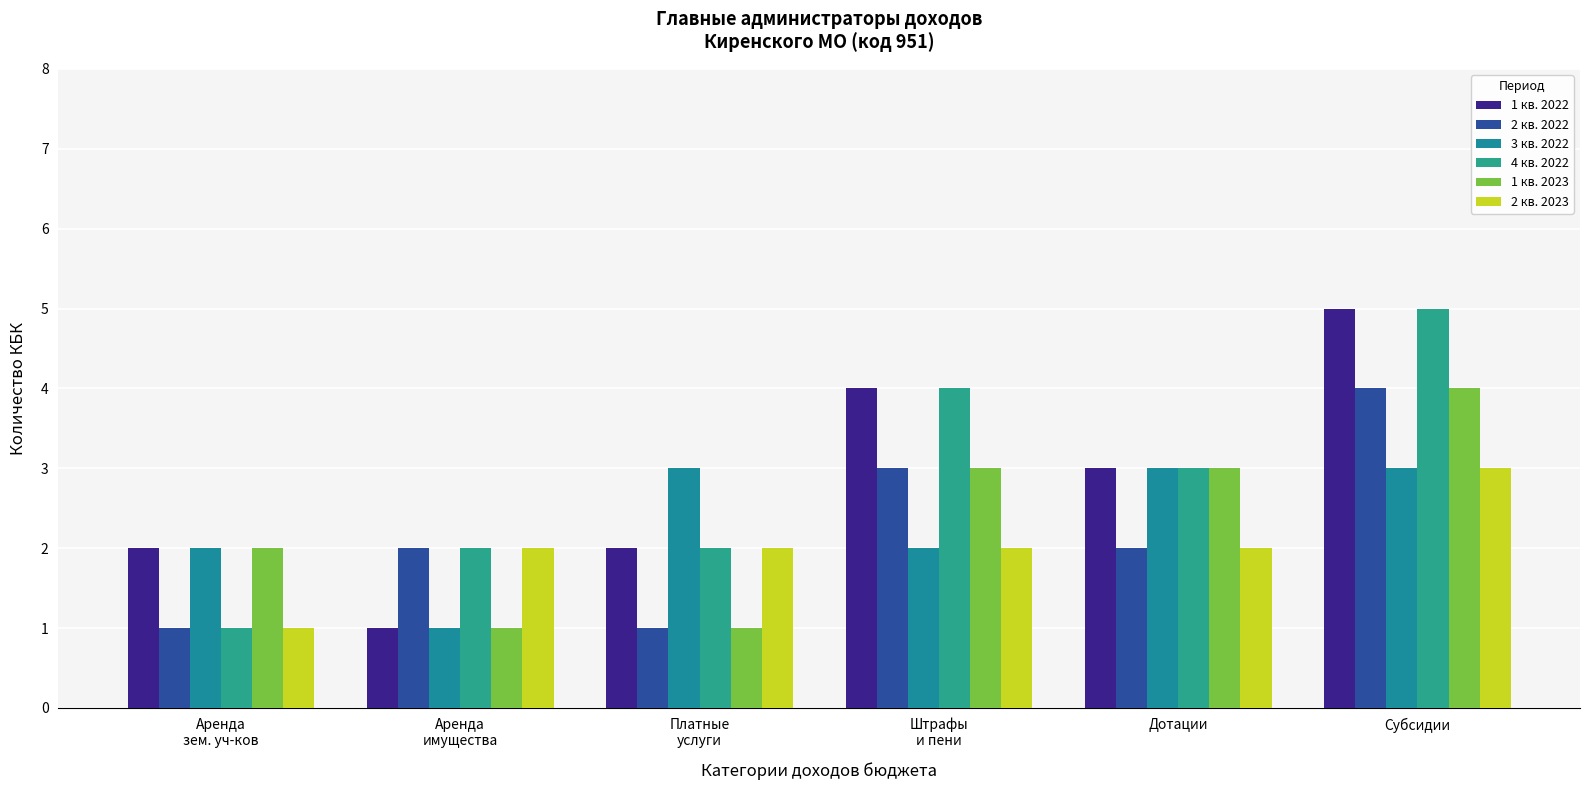

How many bars are there in total?

36